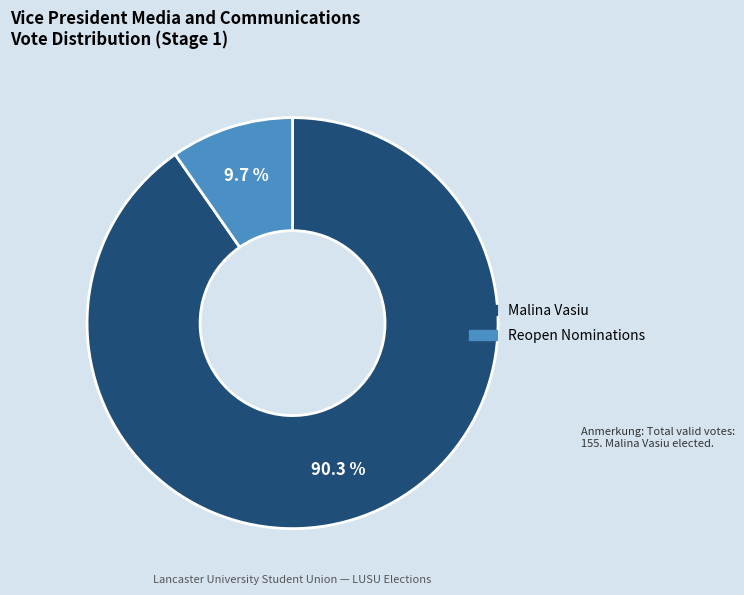

Rank the categories by value from lowest to highest.

Reopen Nominations, Malina Vasiu